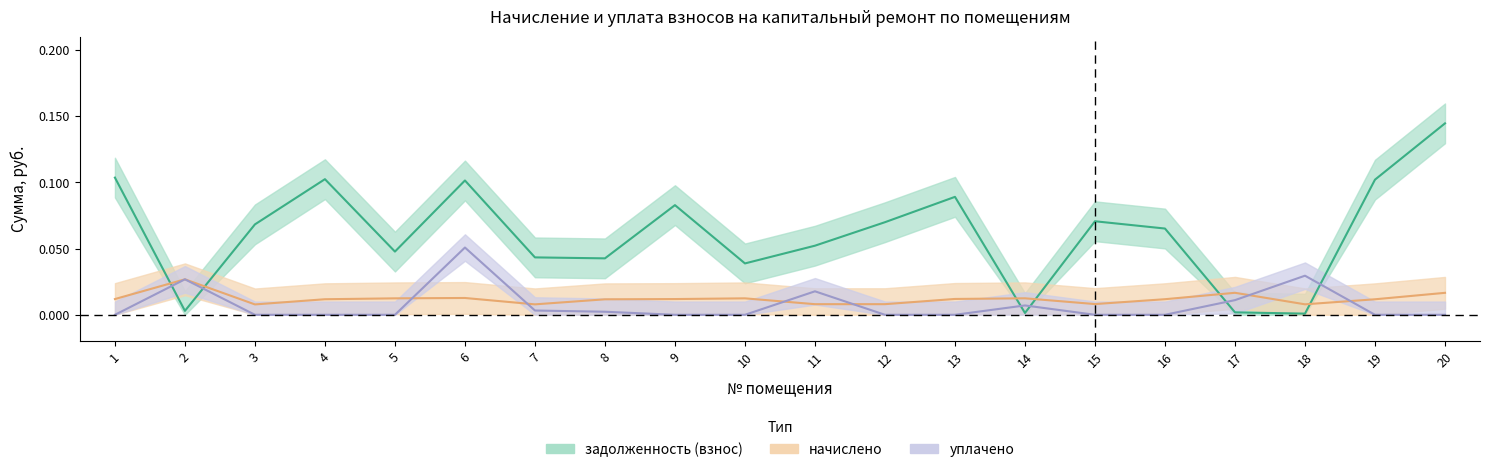

Which series has the widest spread of values?

задолженность (взнос)